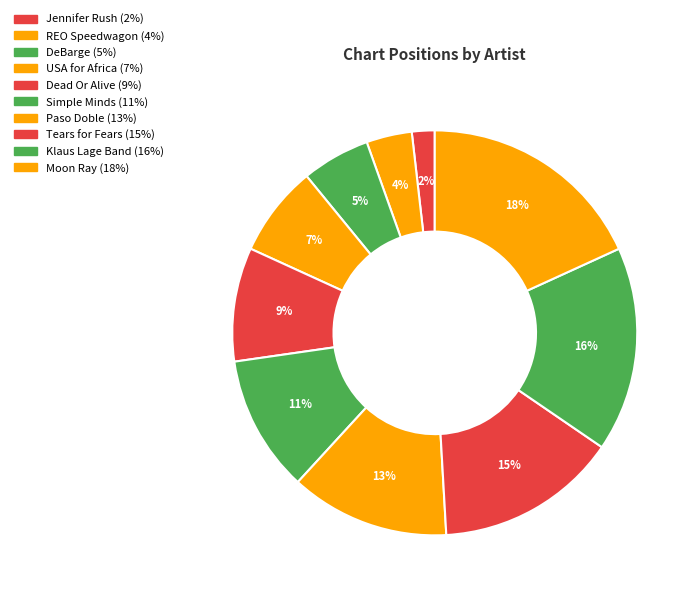

The Paso Doble slice represents 19% of the pie. True or false?

False